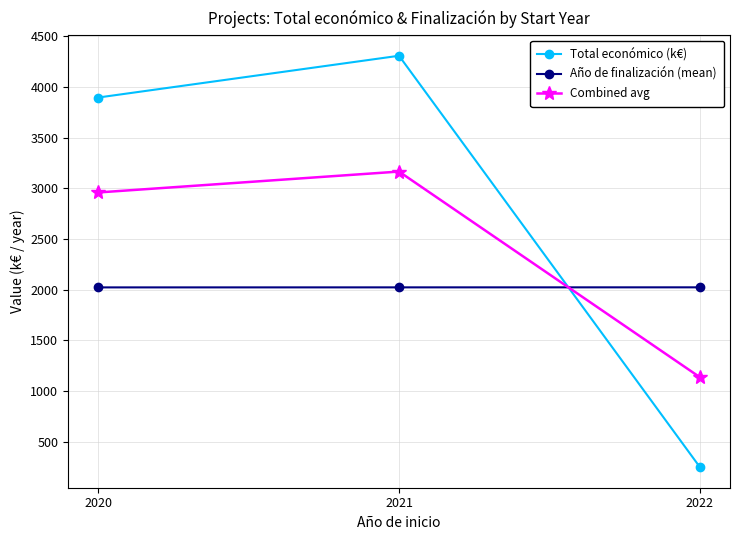

What is the difference between the maximum and minimum values in the Combined avg series?

2029.1